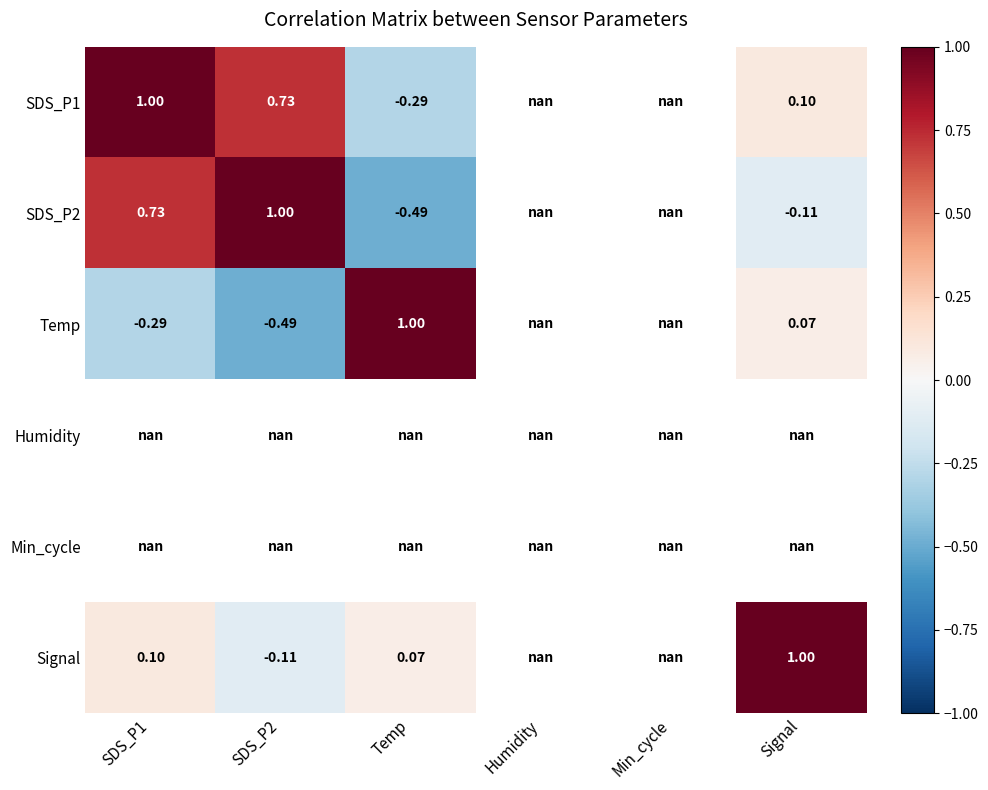

What is the spread (max minus min) of values at Temp?

1.5